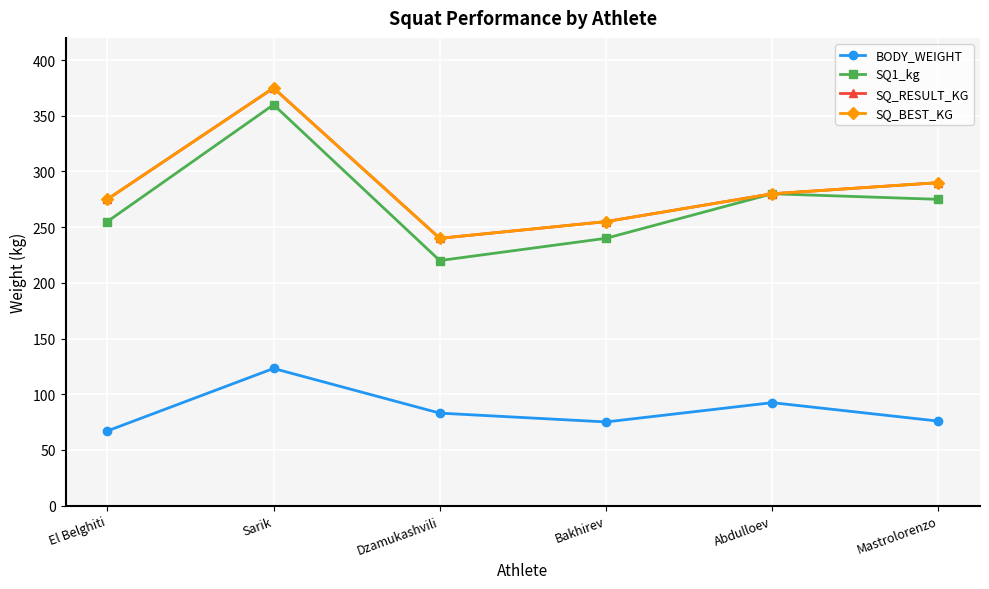

At Dzamukashvili, list the series in order from smallest to largest.

BODY_WEIGHT, SQ1_kg, SQ_RESULT_KG, SQ_BEST_KG